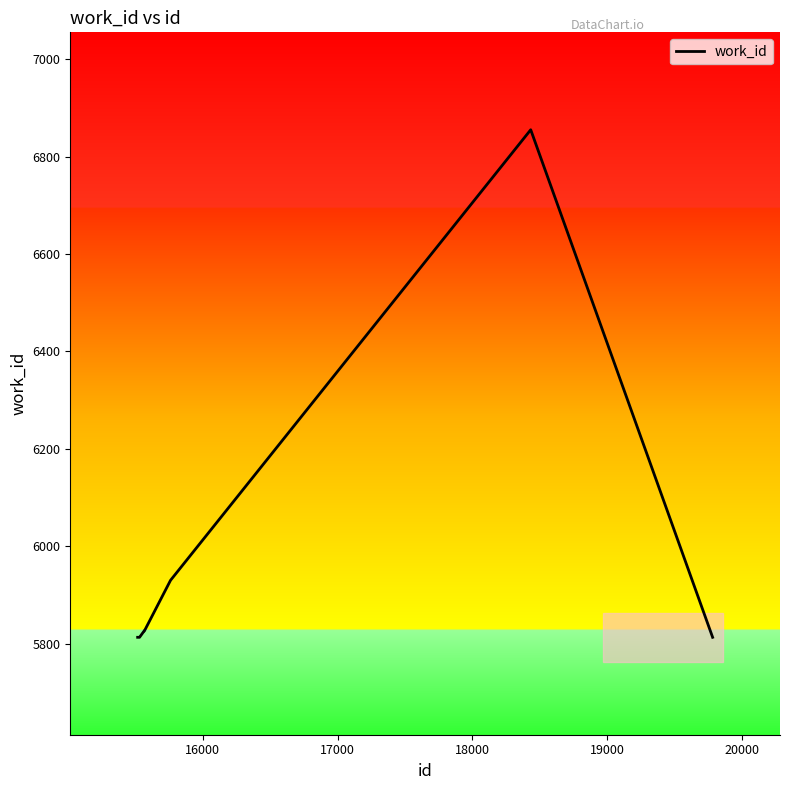

What is the maximum value shown in the chart?

6855